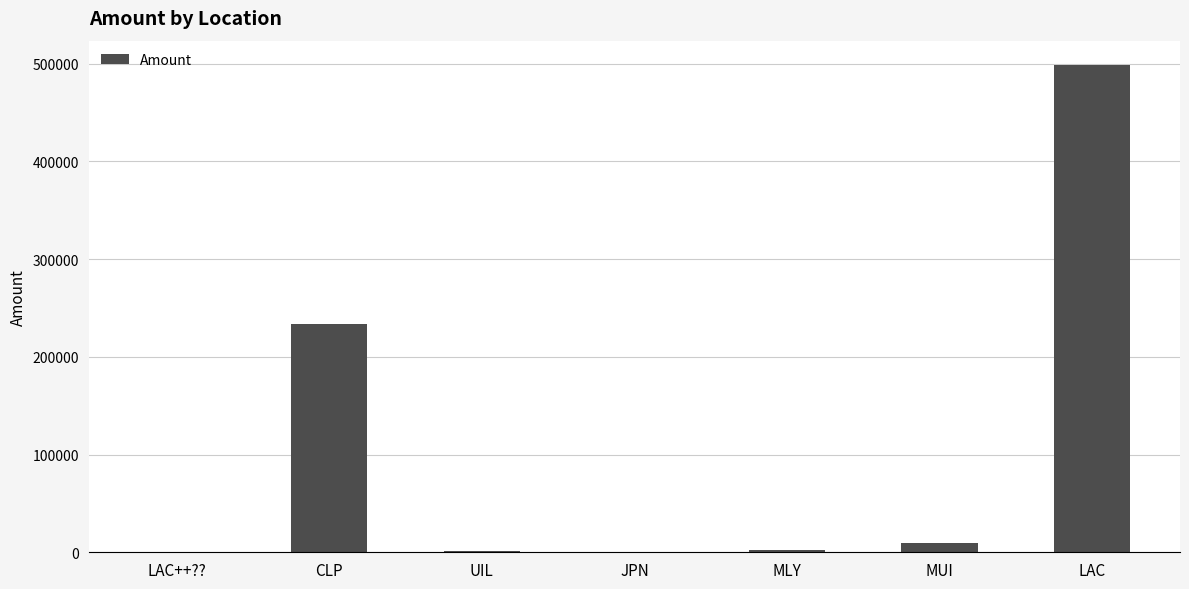

What is the greatest value displayed?

498700.0